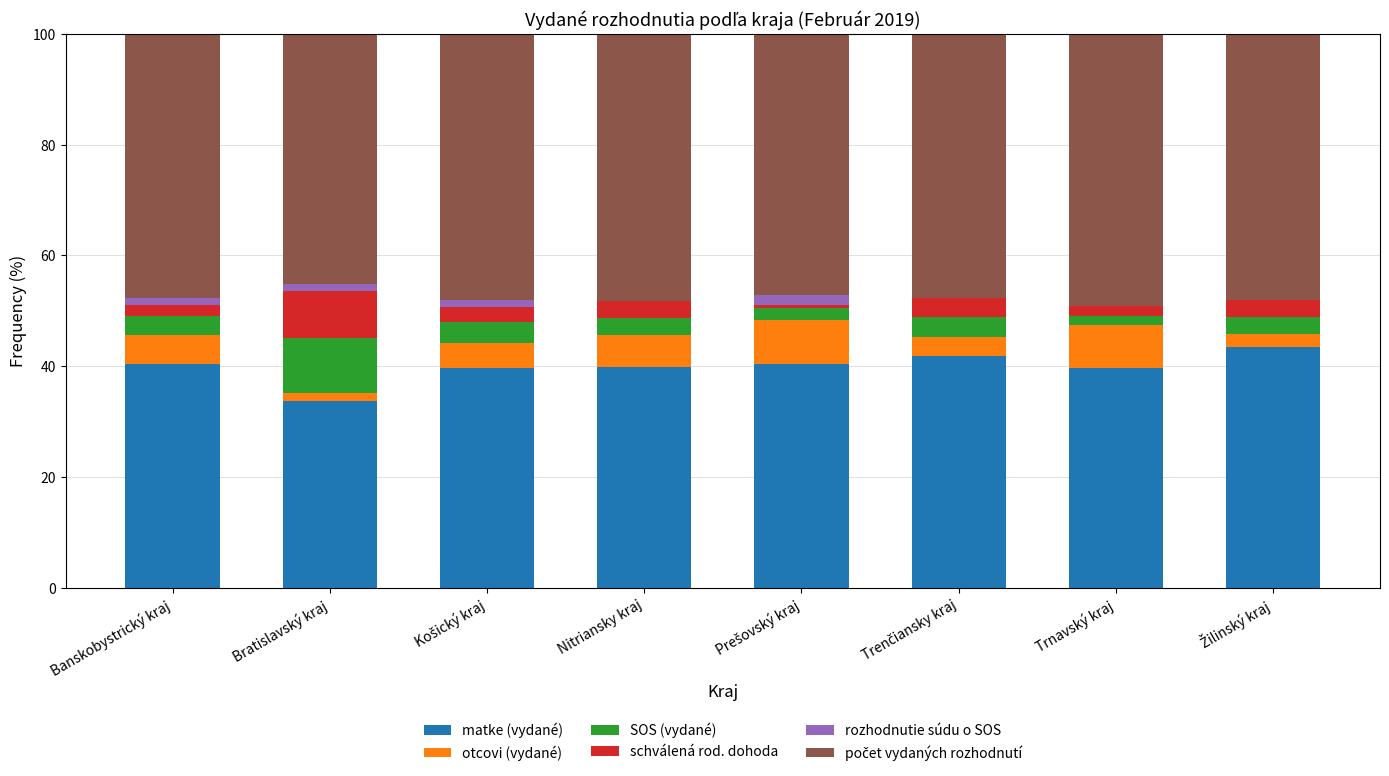

The matke (vydané) series shows 39.7 at Trnavský kraj. True or false?

True